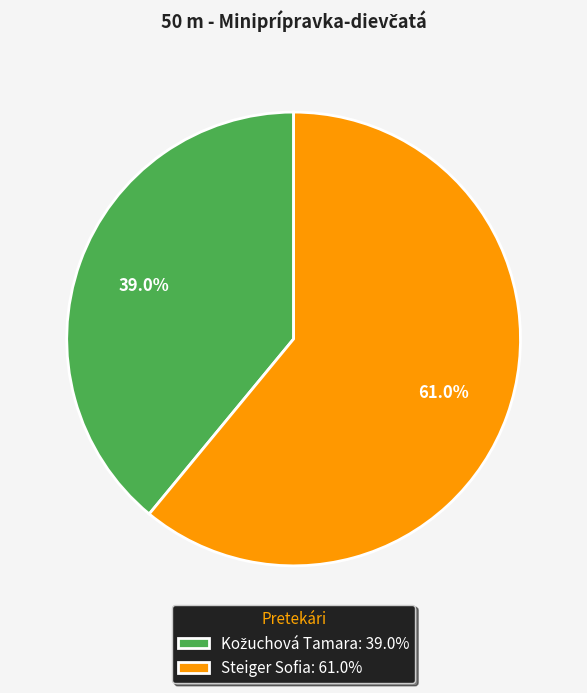

Count the number of slices in the pie.

2